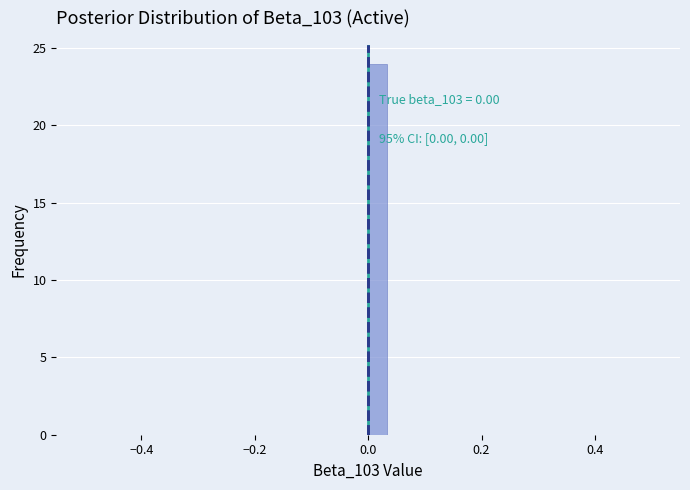

Read against the x-axis, roughly where is the centre of the tallest bar?

0.02